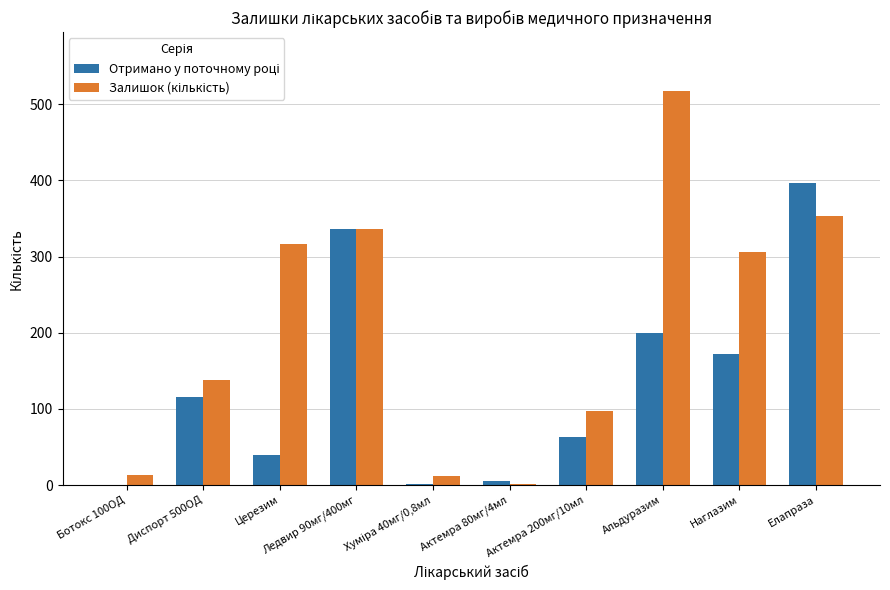

How many groups of bars are there?

10